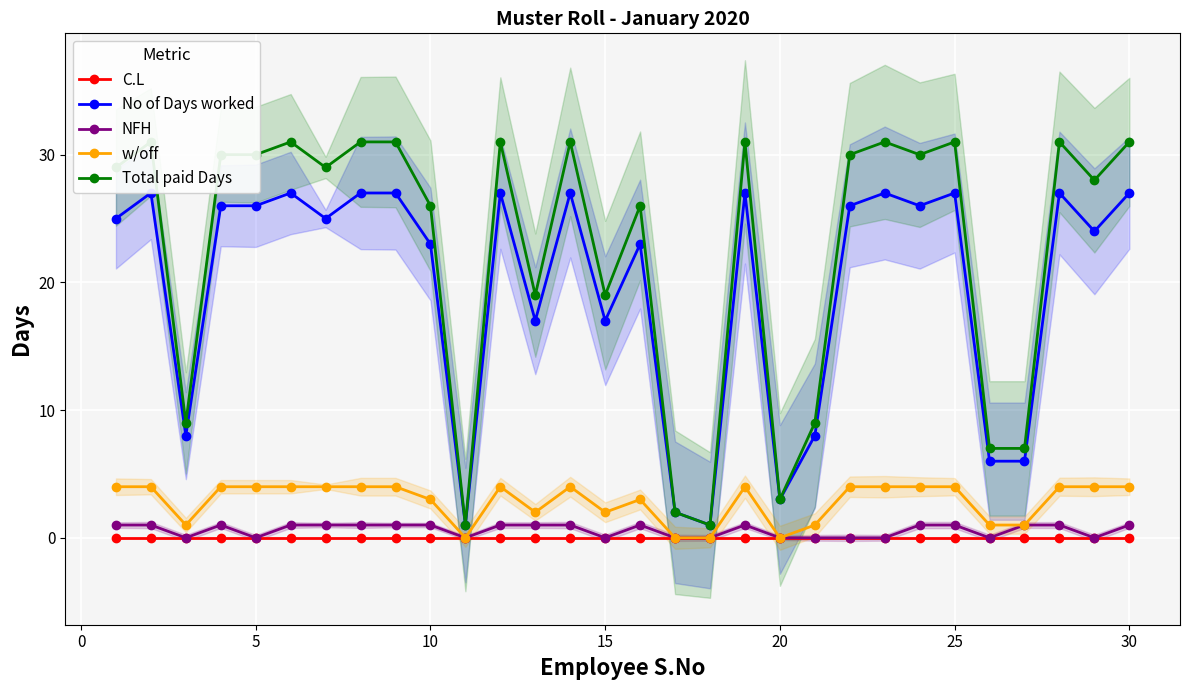

True or false: NFH has more than 0 points higher than both neighbors.

True